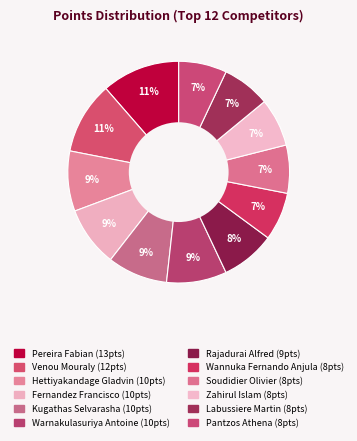

Rank the categories by value from highest to lowest.

Pereira Fabian, Venou Mouraly, Hettiyakandage Gladvin, Fernandez Francisco, Kugathas Selvarasha, Warnakulasuriya Antoine, Rajadurai Alfred, Wannuka Fernando Anjula, Soudidier Olivier, Zahirul Islam, Labussiere Martin, Pantzos Athena